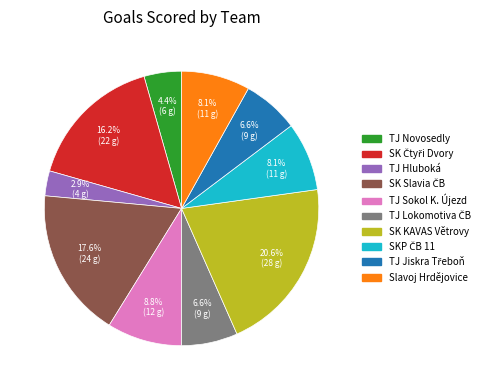

To the nearest percent, what portion does SK KAVAS Větrovy represent?

21%